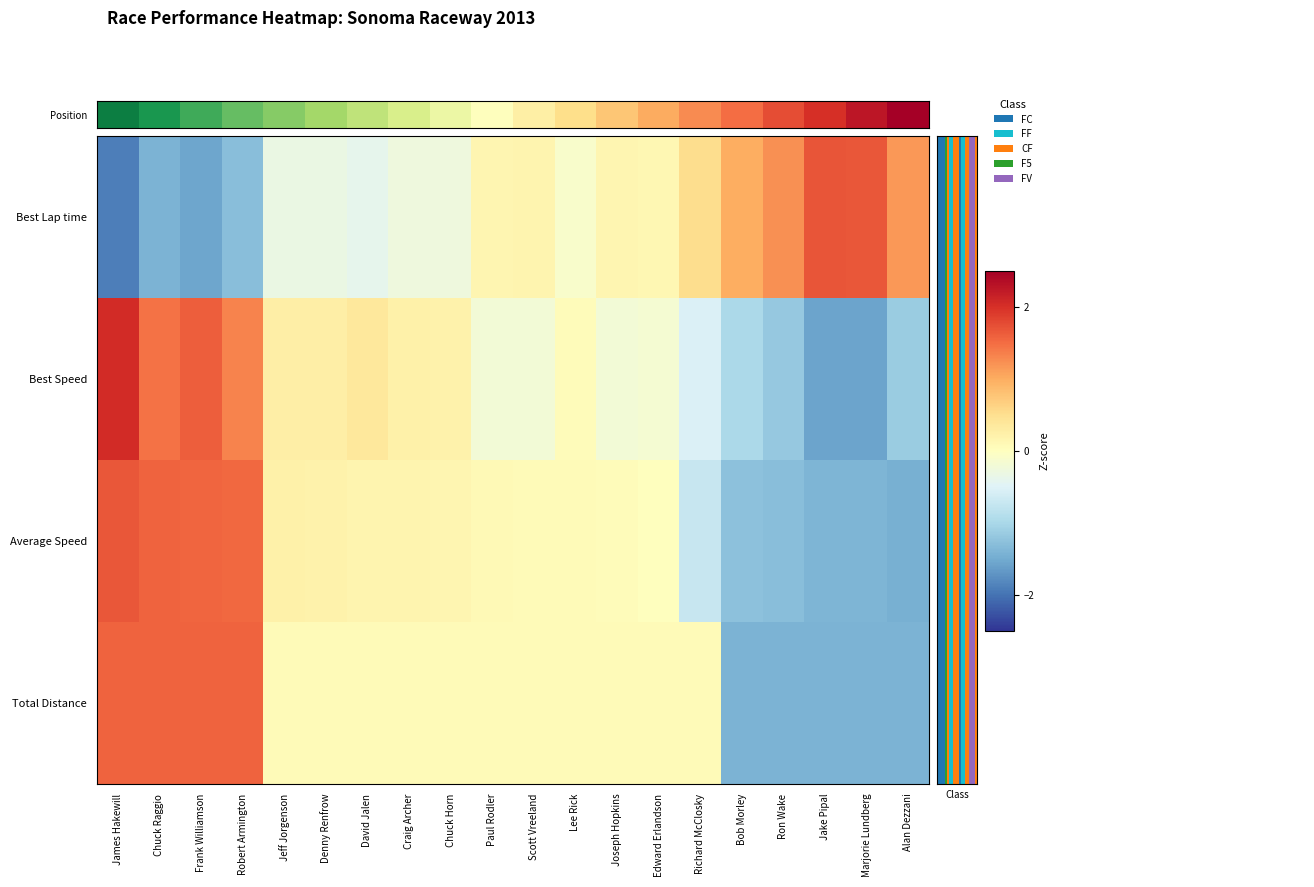

At which category does the chart reach its peak across all series?

James Hakewill